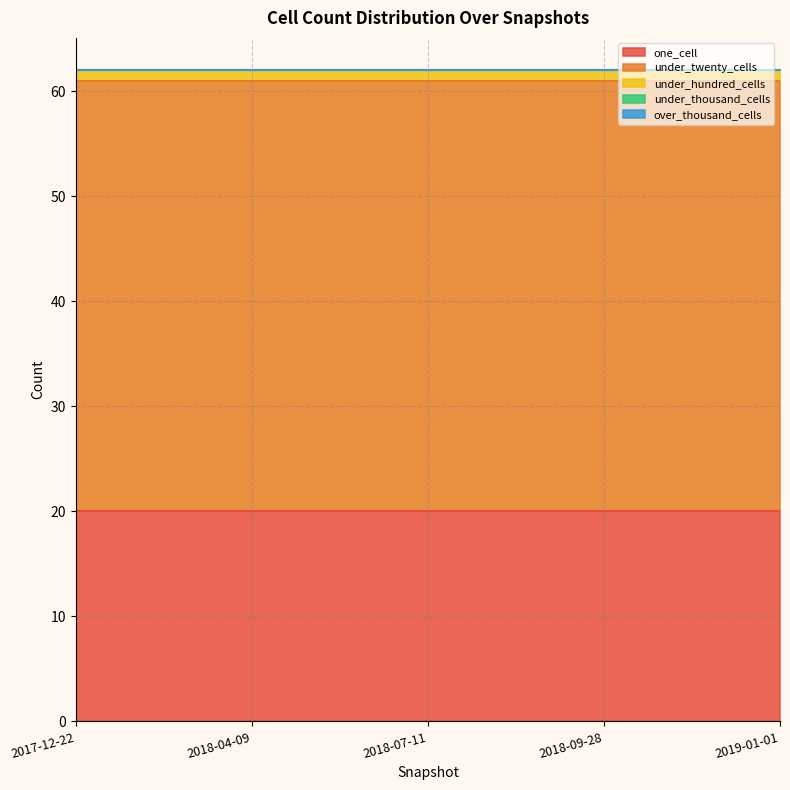

Is the value of one_cell at 2019-01-01 greater than the value of over_thousand_cells at 2019-01-01?

Yes